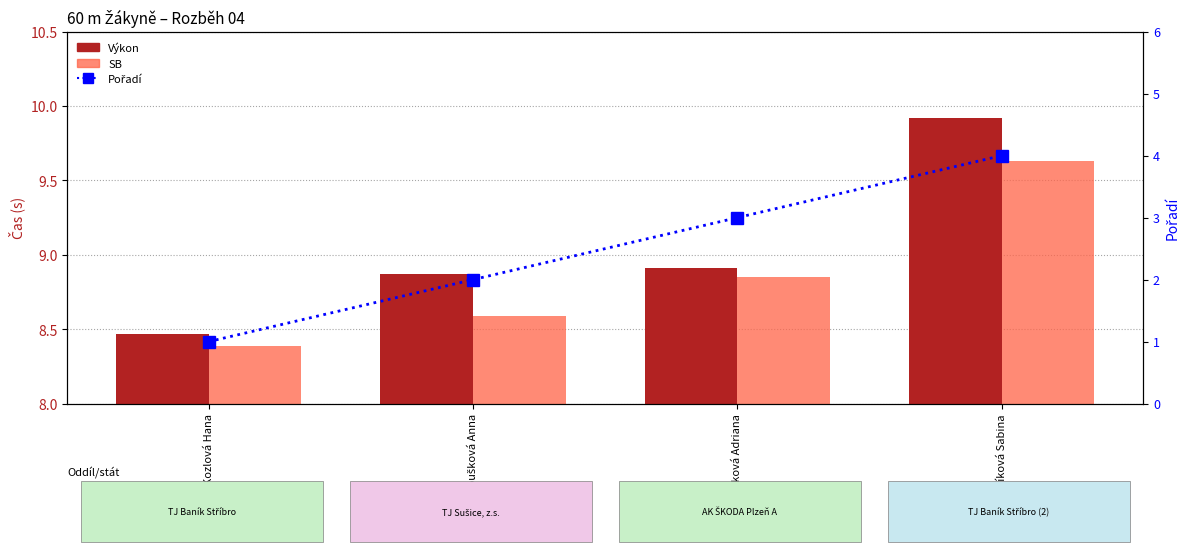

The value of SB at Matoušková Adriana is 15.4. True or false?

False